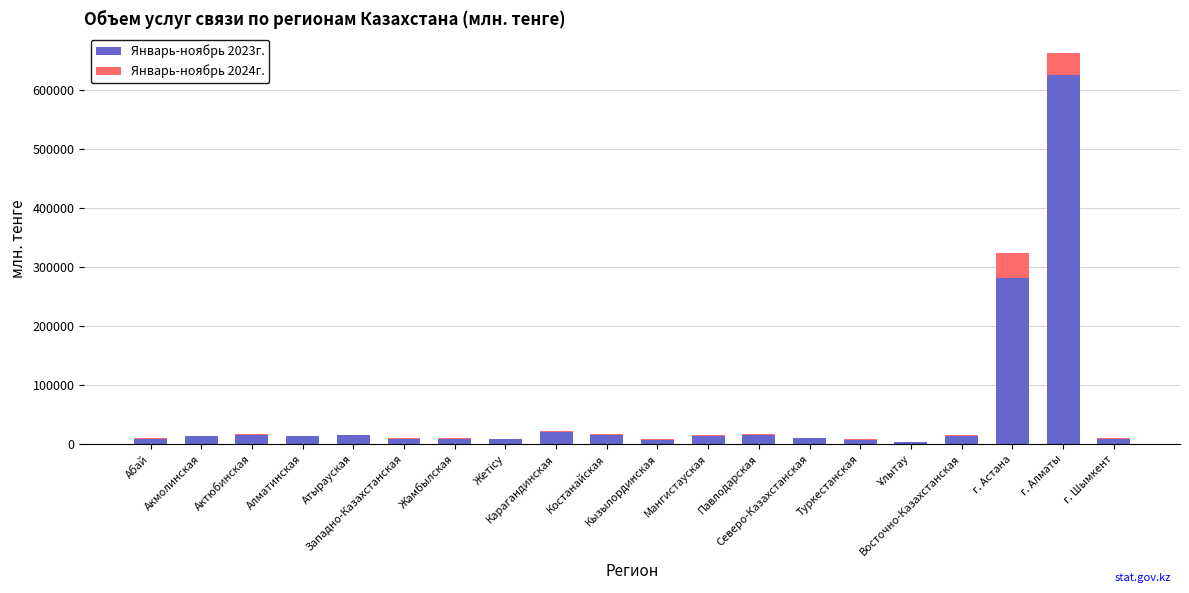

What is the maximum value for Январь-ноябрь 2023г.?

624244.4